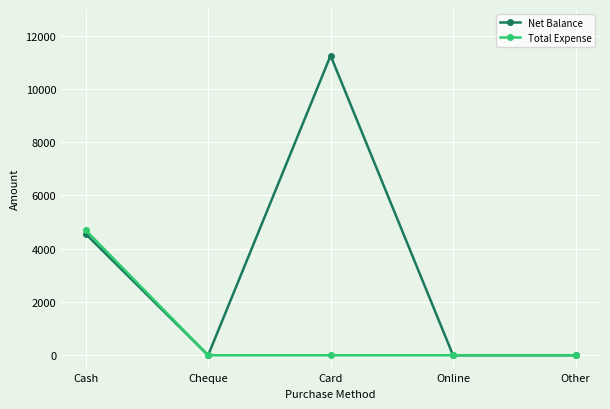

Reading left to right, list all the values displayed in this chart.

Net Balance: 4555	0	11250	0	0
Total Expense: 4695	0	0	0	0